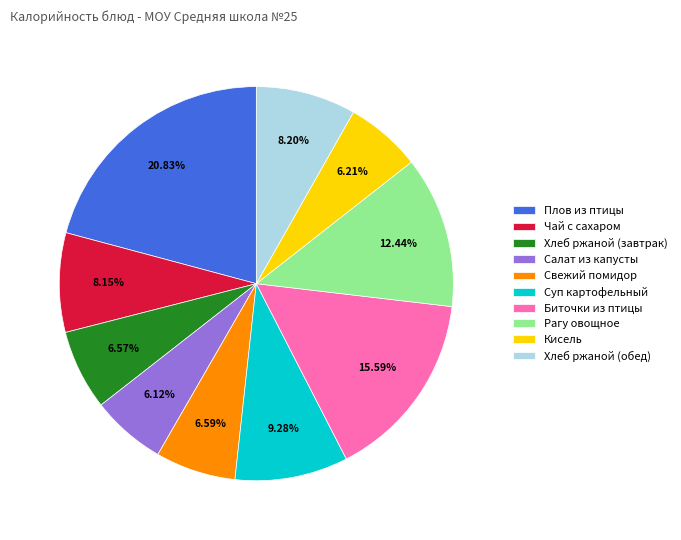

Combined, what portion of the pie is Чай с сахаром and Плов из птицы?

29.0%